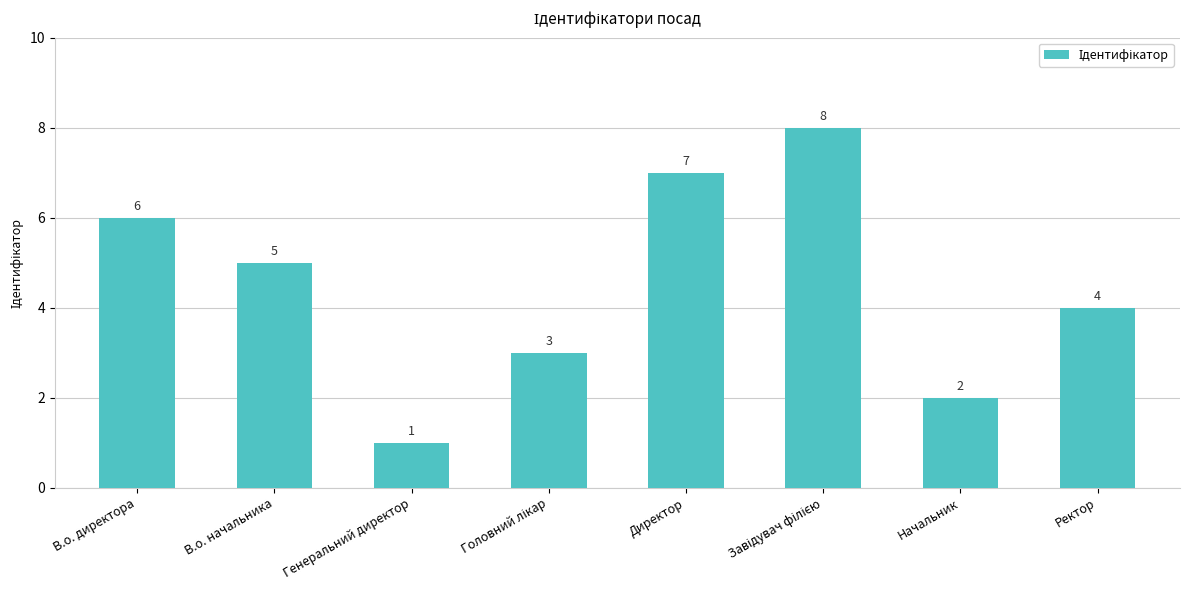

At which label is the value closest to 4?

Ректор